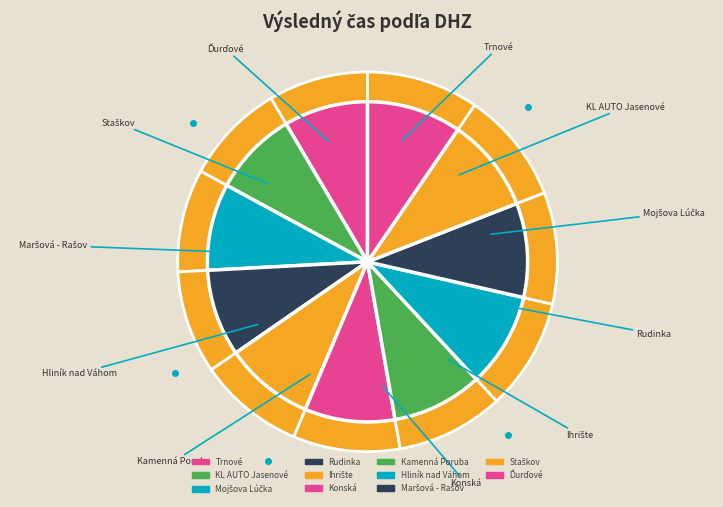

To the nearest percent, what portion does Mojšova Lúčka represent?

9%